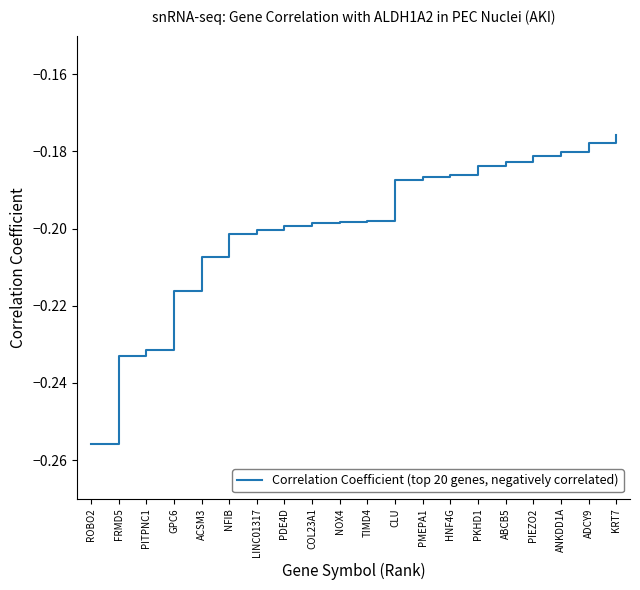

Which has a higher value, PIEZO2 or GPC6?

PIEZO2